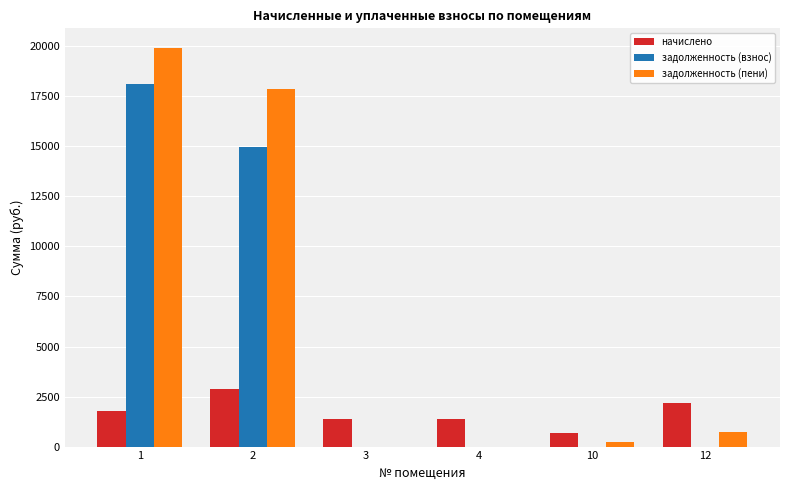

Is it true that задолженность (пени) equals 9819.0 at 1?

False